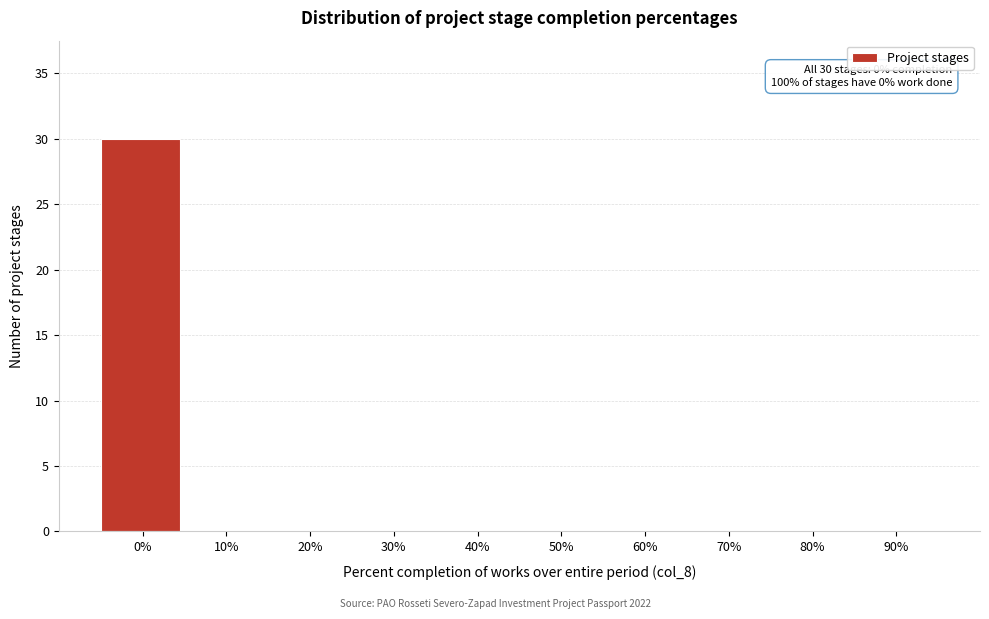

Reading left to right, what are all the values shown in this chart?

0%=30	10%=0	20%=0	30%=0	40%=0	50%=0	60%=0	70%=0	80%=0	90%=0